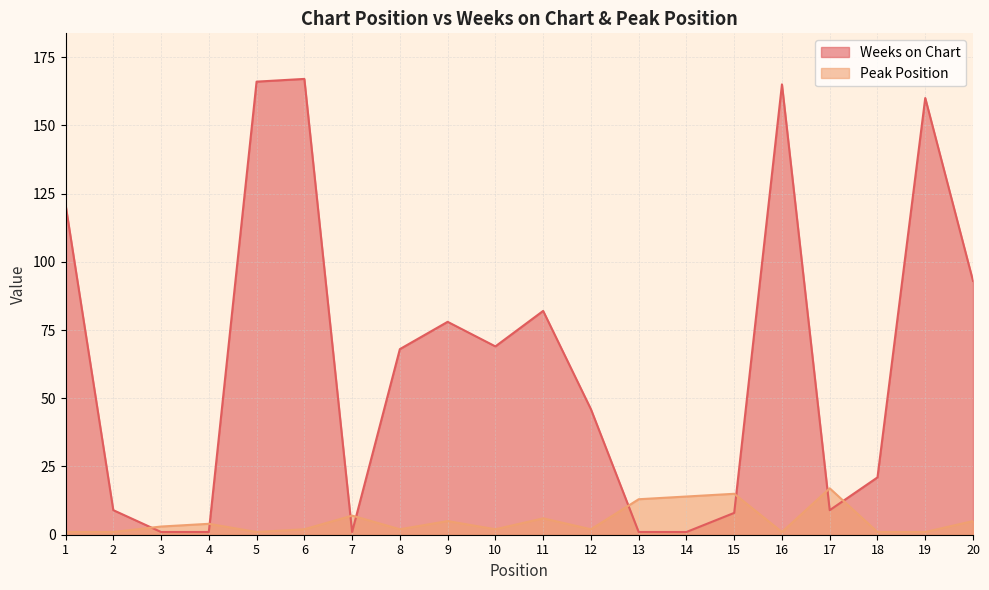

How many intersections are there between Weeks on Chart and Peak Position?

8